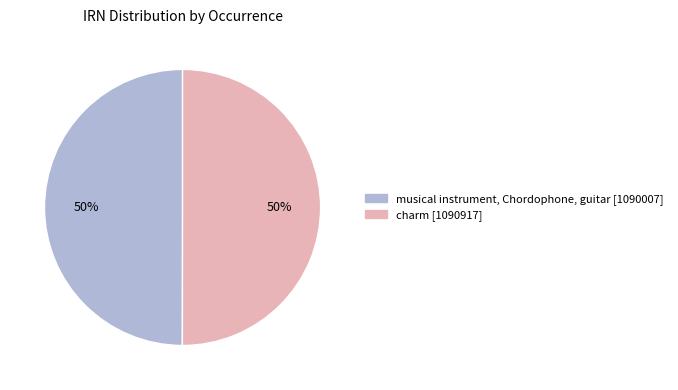

To the nearest percent, what is the average slice percentage?

50%